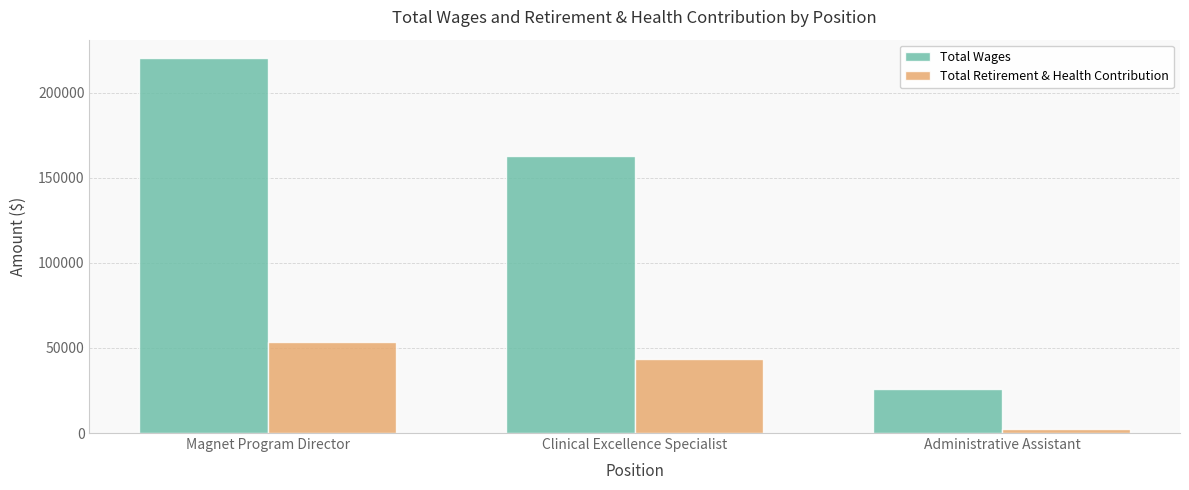

Between Magnet Program Director and Administrative Assistant, which series saw the biggest shift?

Total Wages